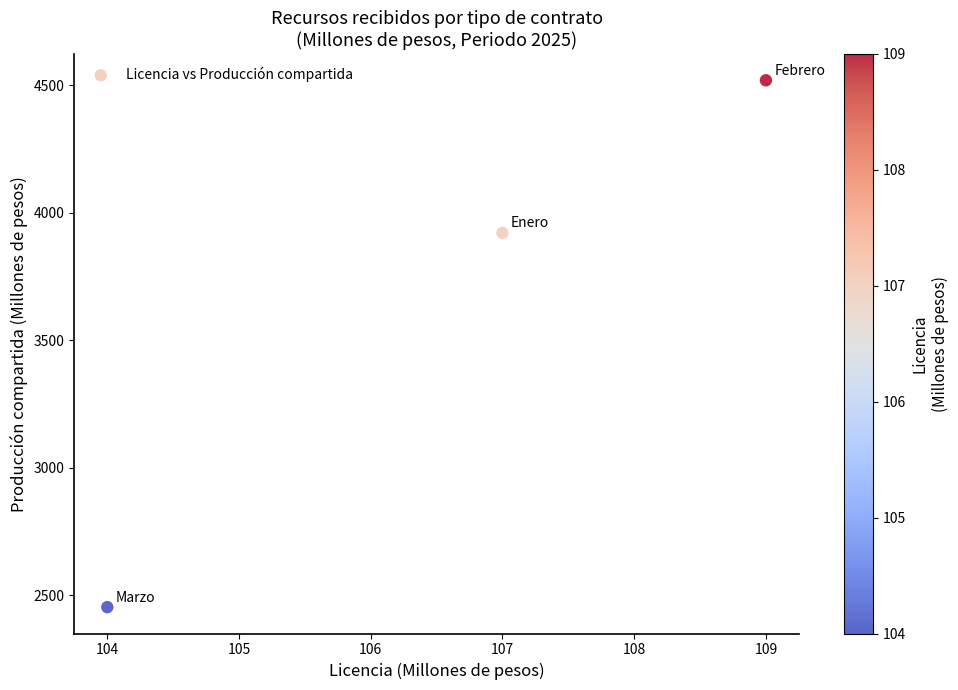

What is the average X value?

107